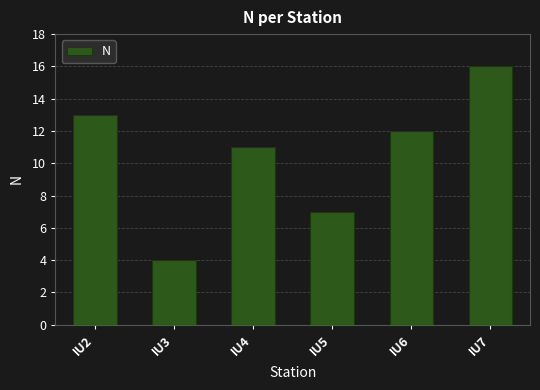

What is the value of the 1st bar from the left?

13